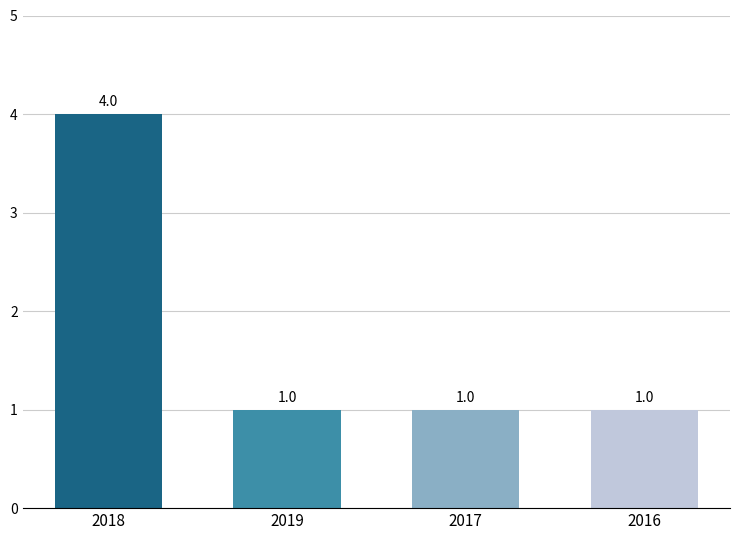

Reading left to right, what are all the values shown in this chart?

4	1	1	1